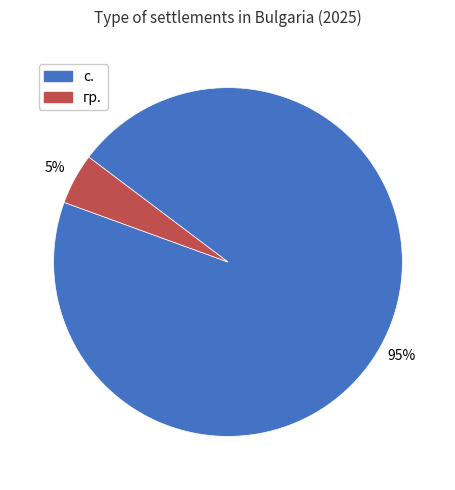

Does any single category account for the majority?

Yes